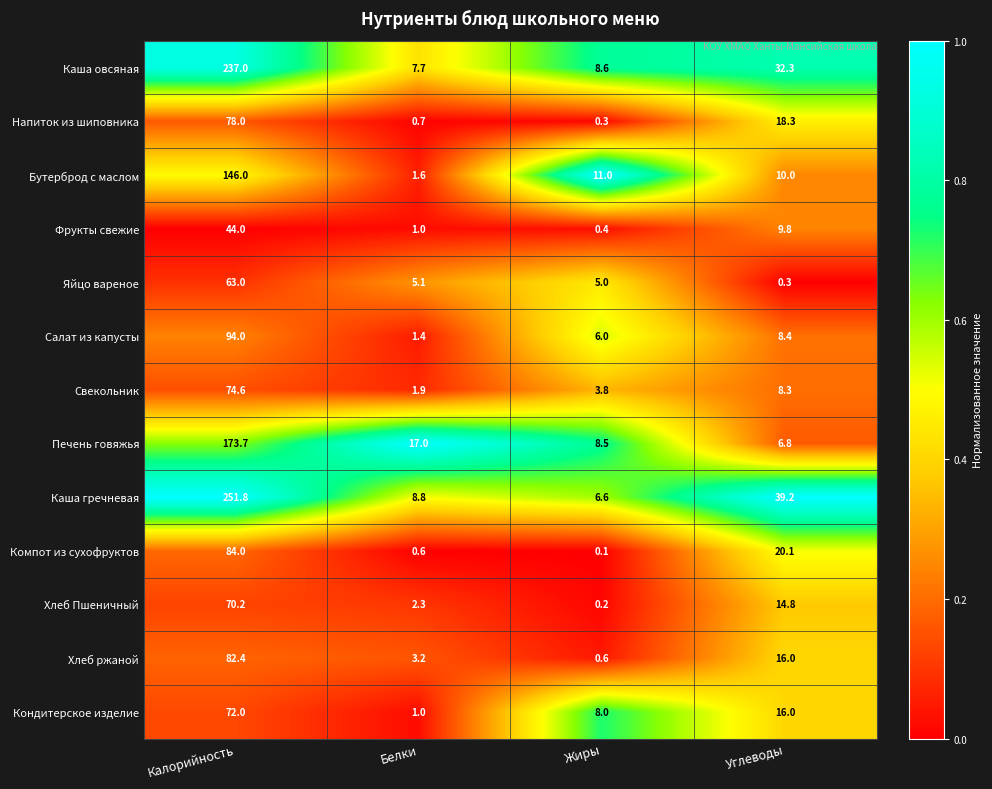

Is the value of Яйцо вареное at Калорийность greater than the value of Кондитерское изделие at Калорийность?

No